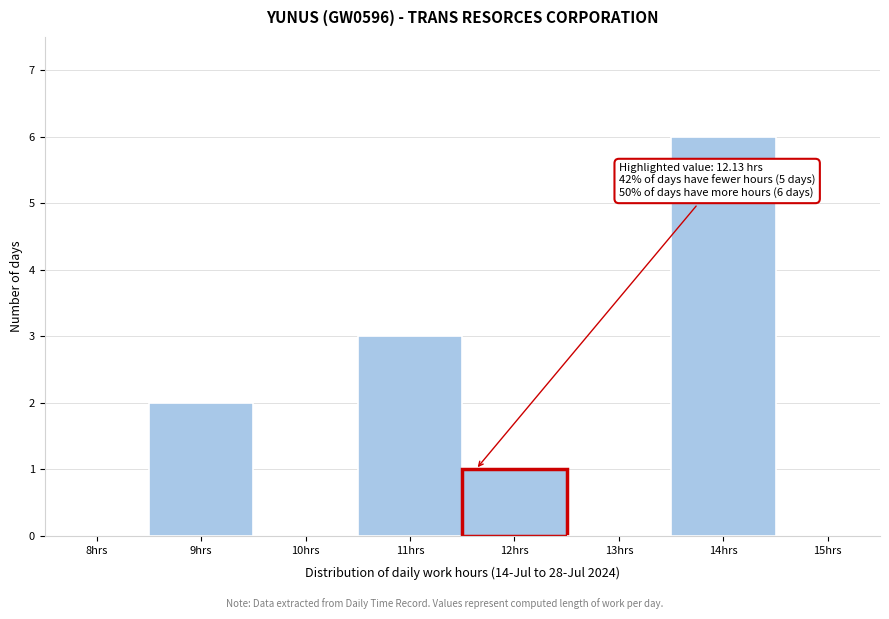

Reading left to right, transcribe all the data shown in this chart.

8hrs=0	9hrs=2	10hrs=0	11hrs=3	12hrs=1	13hrs=0	14hrs=6	15hrs=0